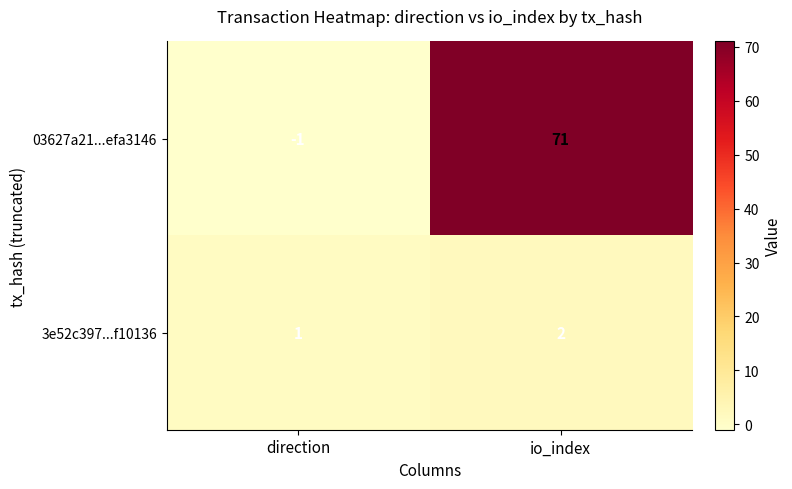

Which series has the largest total across all categories?

03627a21...efa3146